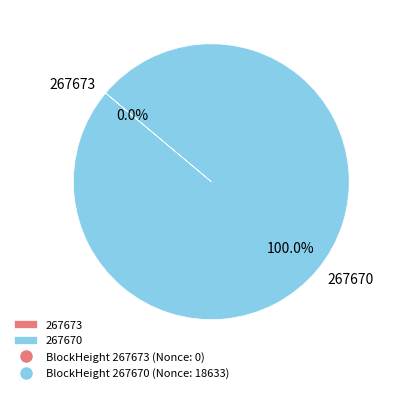

Which slice is the largest?

267670